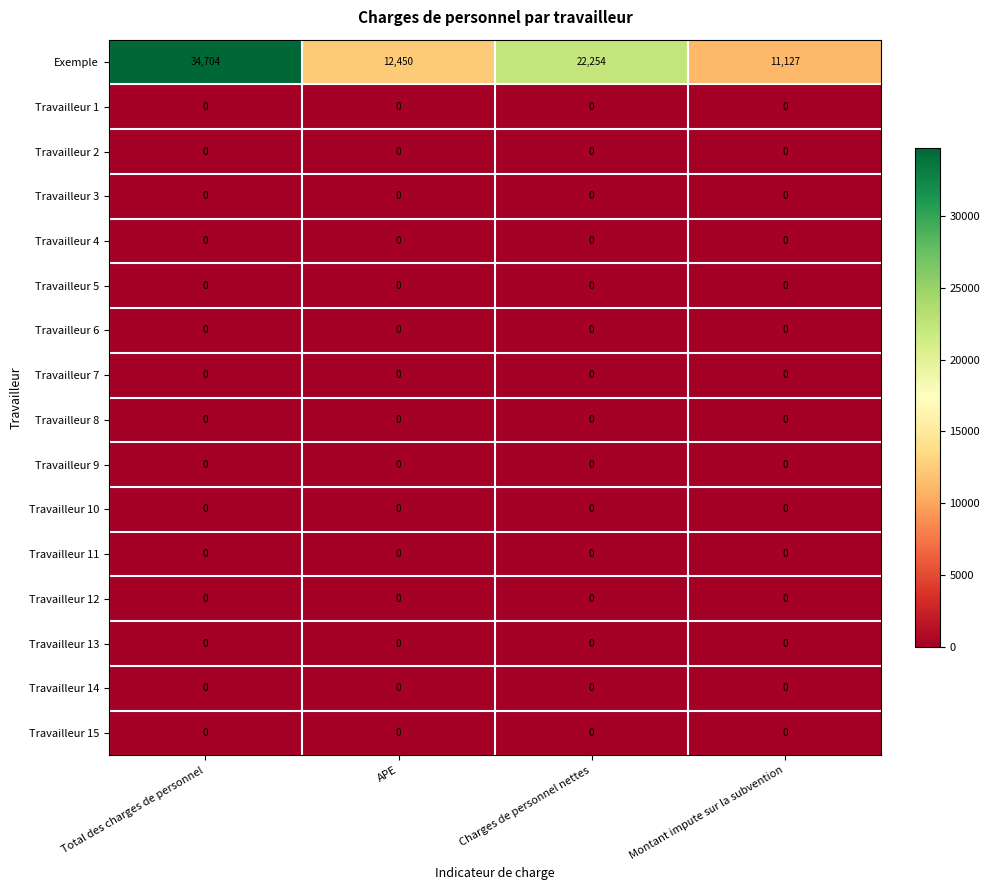

At how many categories does at least one series exceed 9575?

4